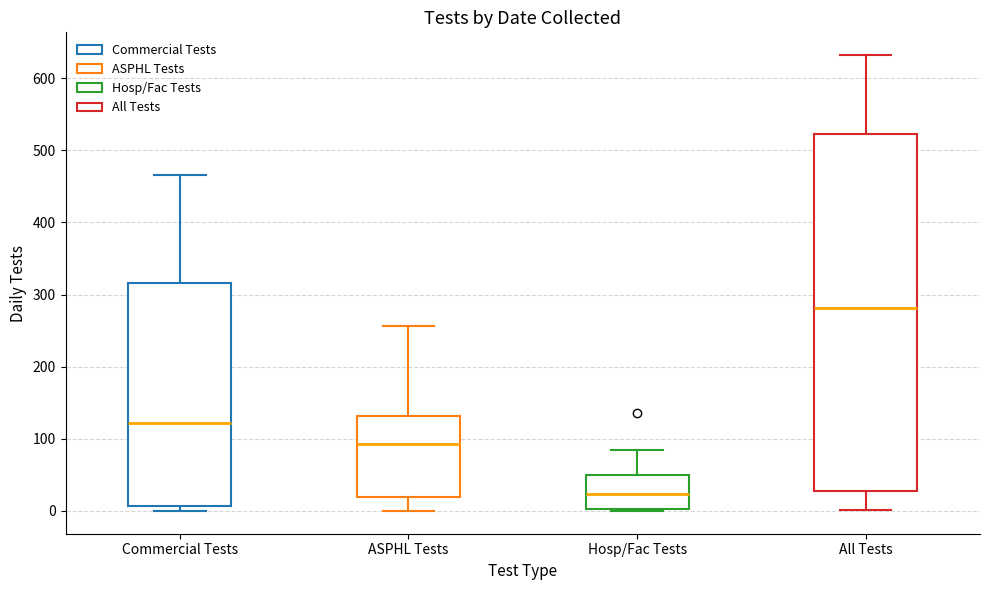

Which box is the tallest, from its lower edge to its upper edge?

All Tests